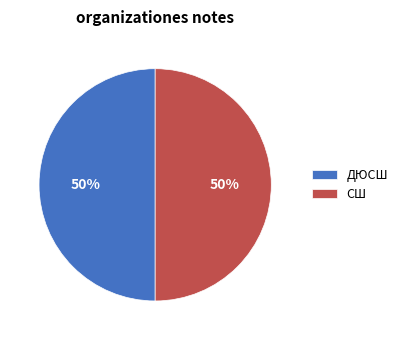

To the nearest percent, what is the difference between the largest and smallest slice percentages?

0%